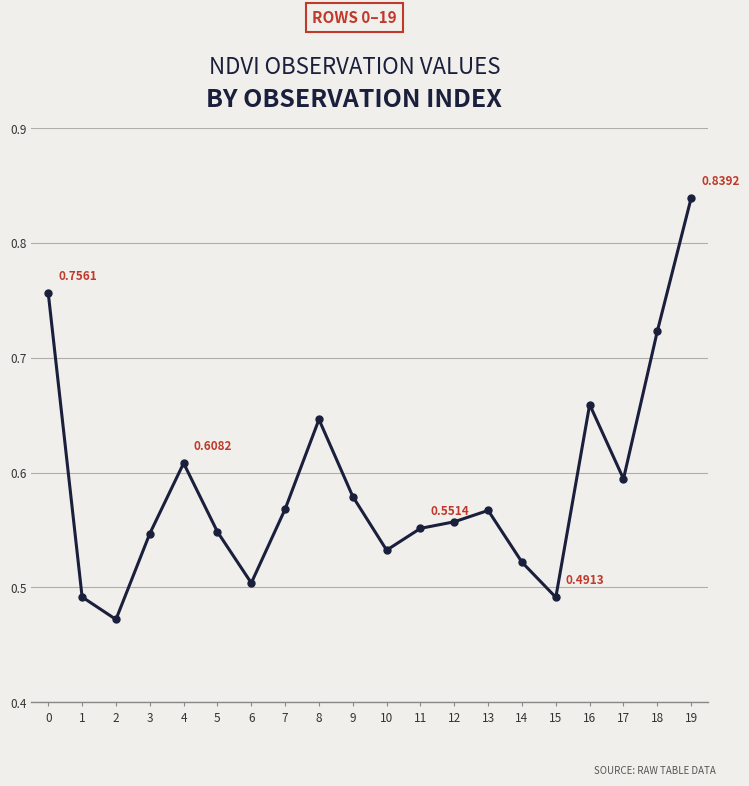

At which category does the chart reach its peak across all series?

19